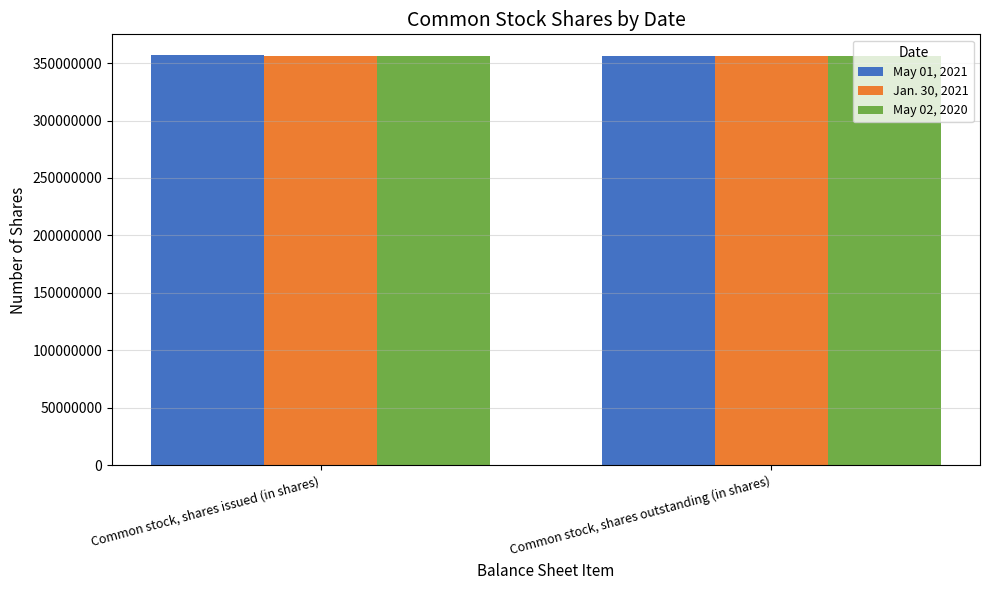

The value of May 01, 2021 at Common stock, shares issued (in shares) is 523268979. True or false?

False